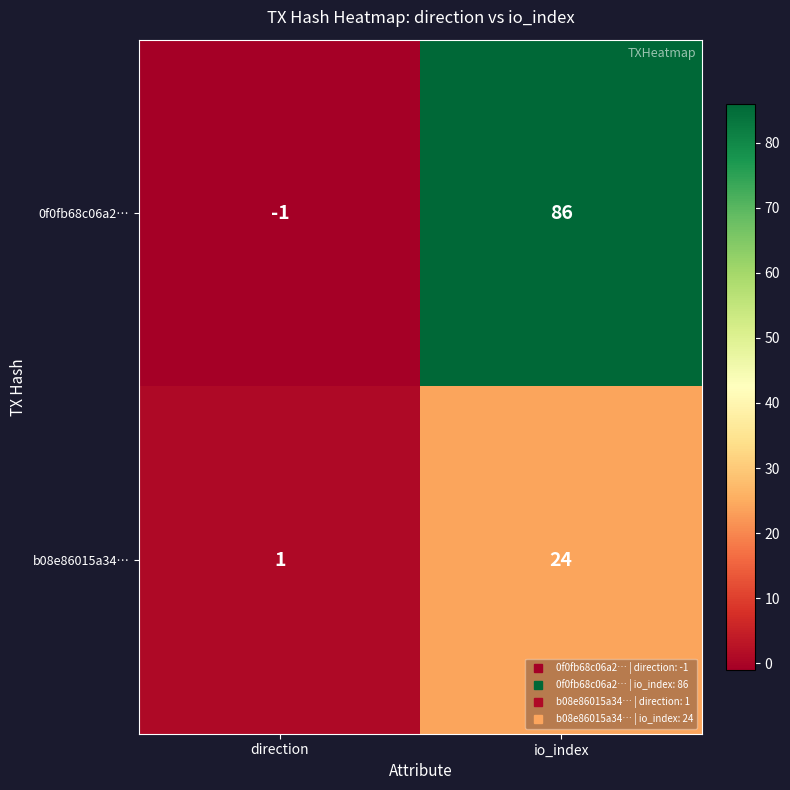

Count the number of categories in the chart.

2